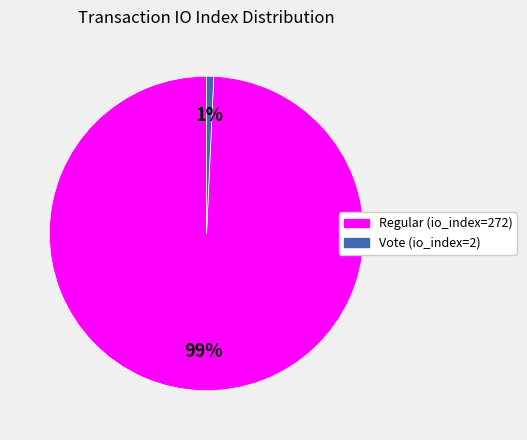

Do Regular (io_index=272) and Vote (io_index=2) together represent more than half of the pie?

Yes